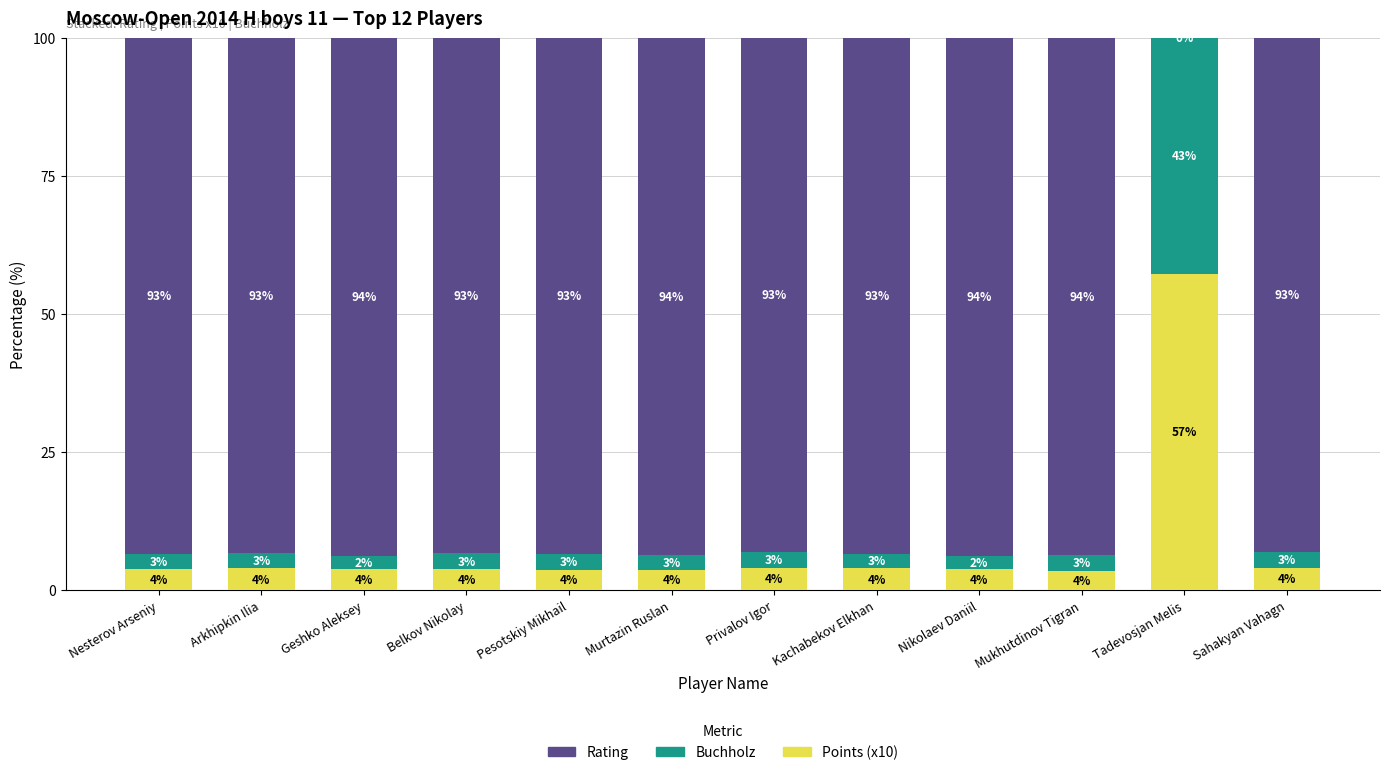

Read the Points (x10) value at Tadevosjan Melis.

57.3